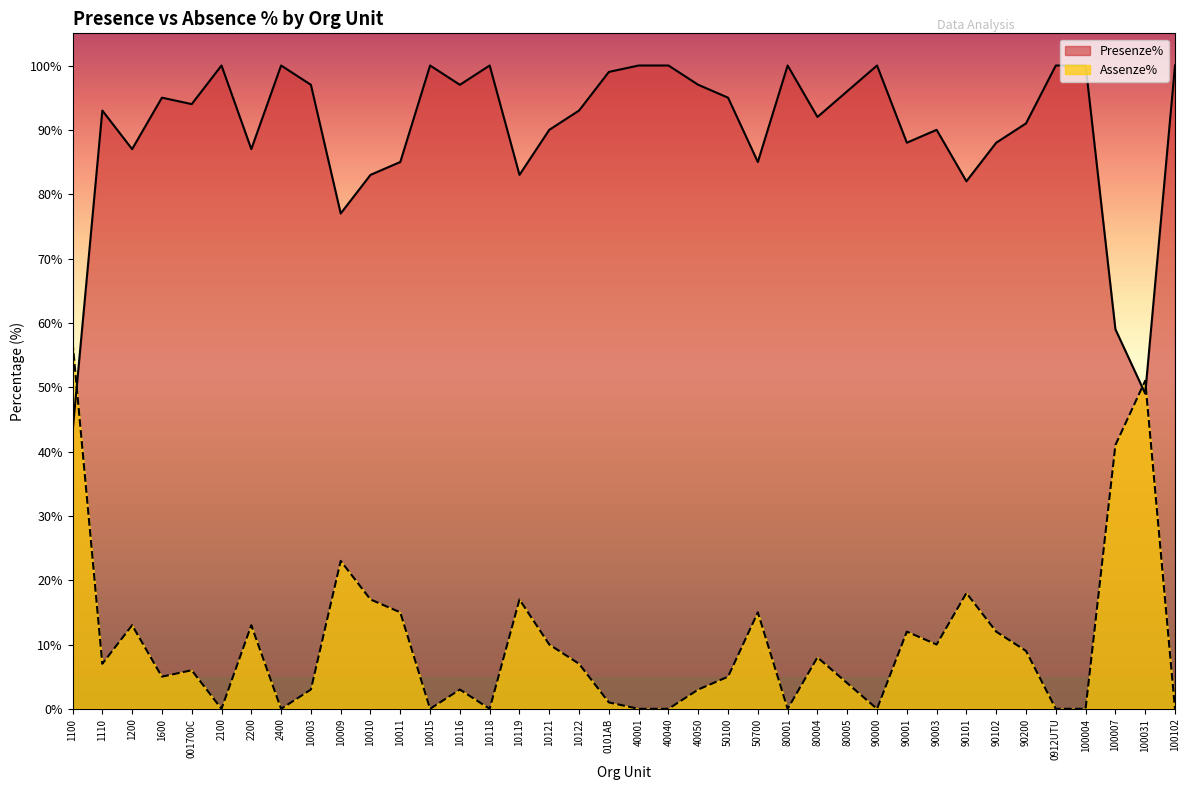

How many intersections are there between Presenze% and Assenze%?

3